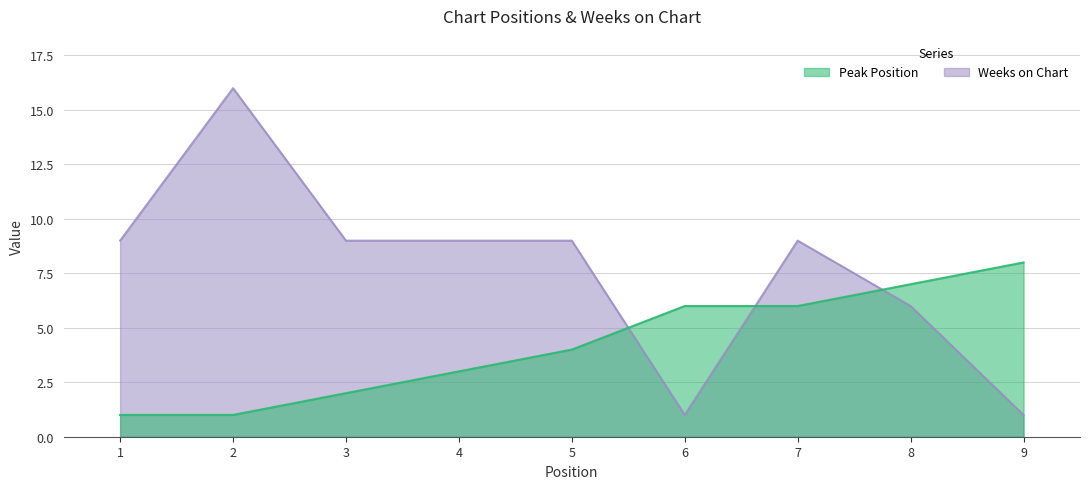

At 6, list the series in order from largest to smallest.

Peak Position, Weeks on Chart